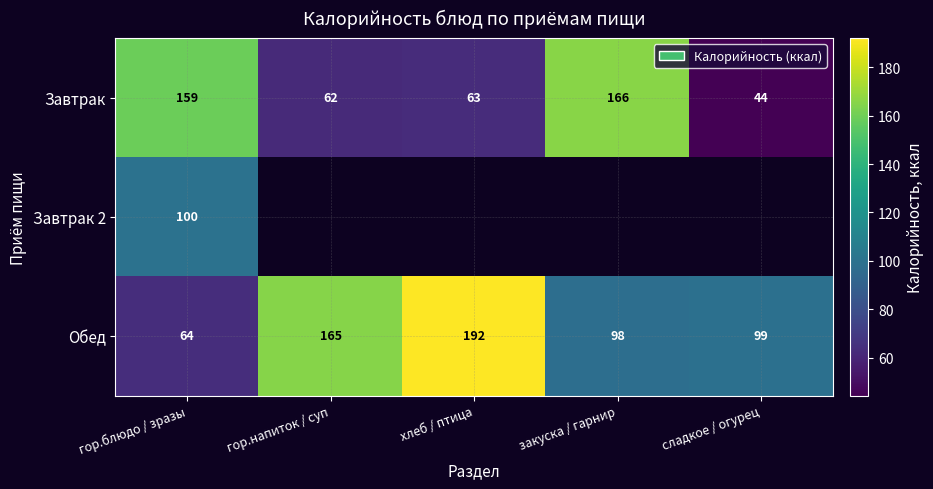

Count the number of categories in the chart.

5